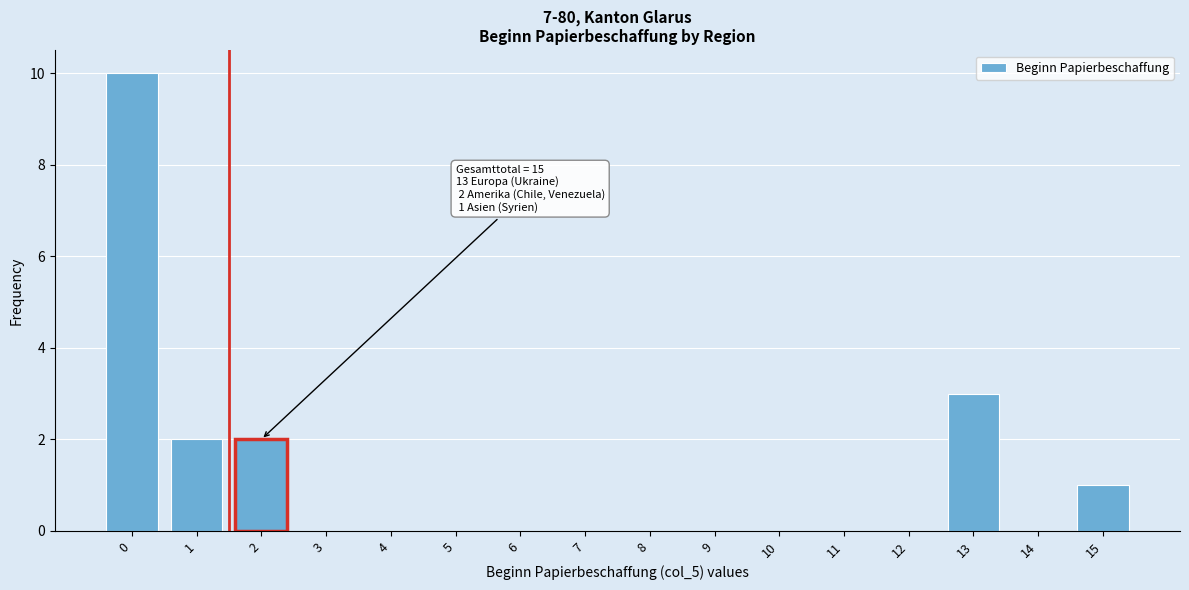

Reading left to right, list all the values displayed in this chart.

0=10	1=2	2=2	3=0	4=0	5=0	6=0	7=0	8=0	9=0	10=0	11=0	12=0	13=3	14=0	15=1